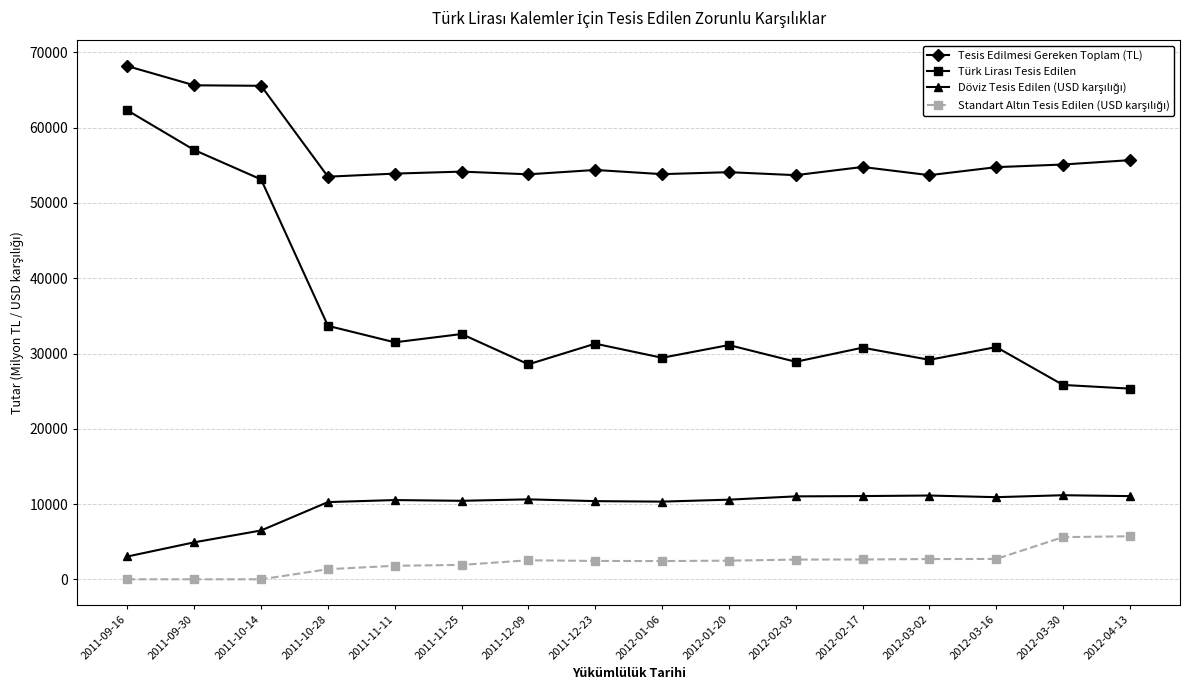

How many values in the Tesis Edilmesi Gereken Toplam (TL) series exceed 54387?

8